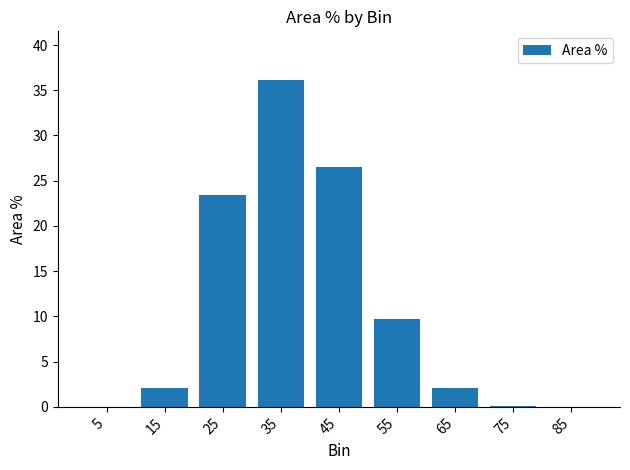

At which category does the chart reach its peak across all series?

35